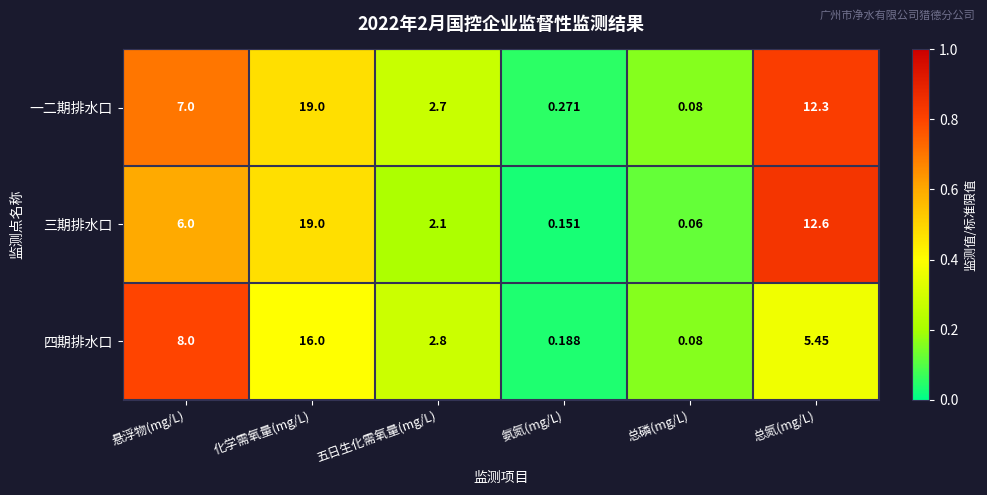

List the series in order of their overall mean, highest first.

一二期排水口, 三期排水口, 四期排水口